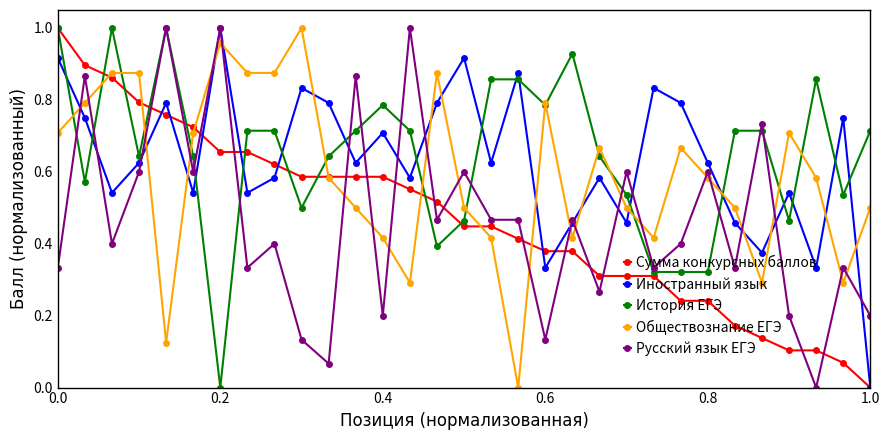

True or false: История ЕГЭ has more than 2 points higher than both neighbors.

True